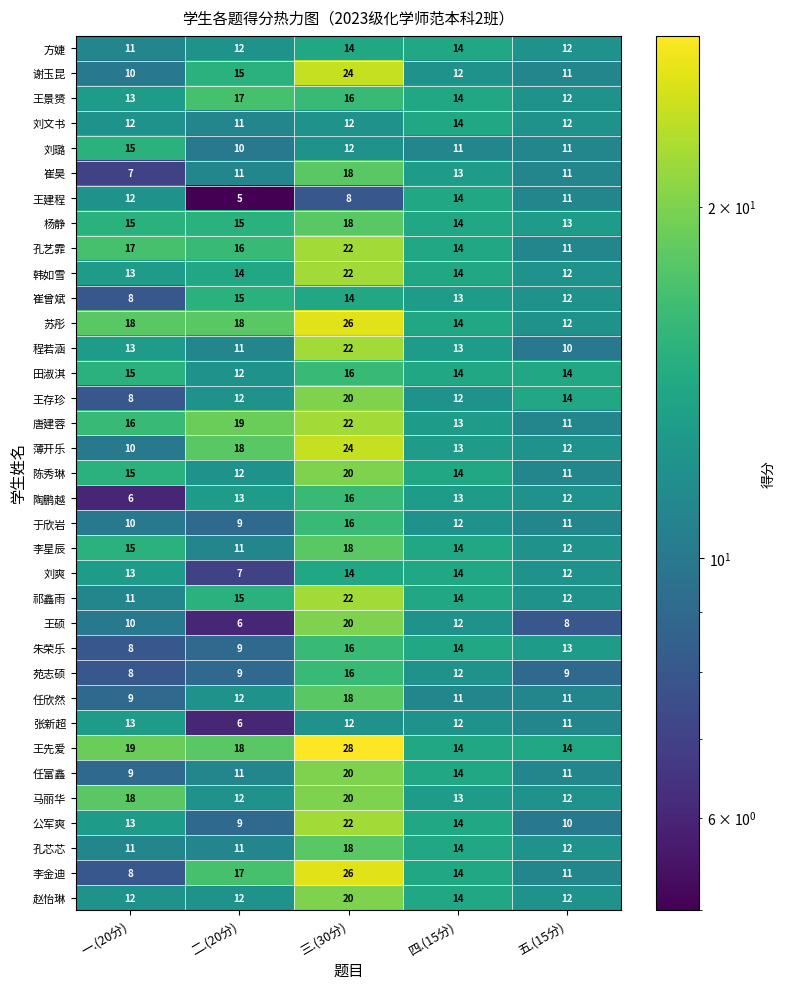

Is it true that 王景赟 equals 13 at 一.(20分)?

True